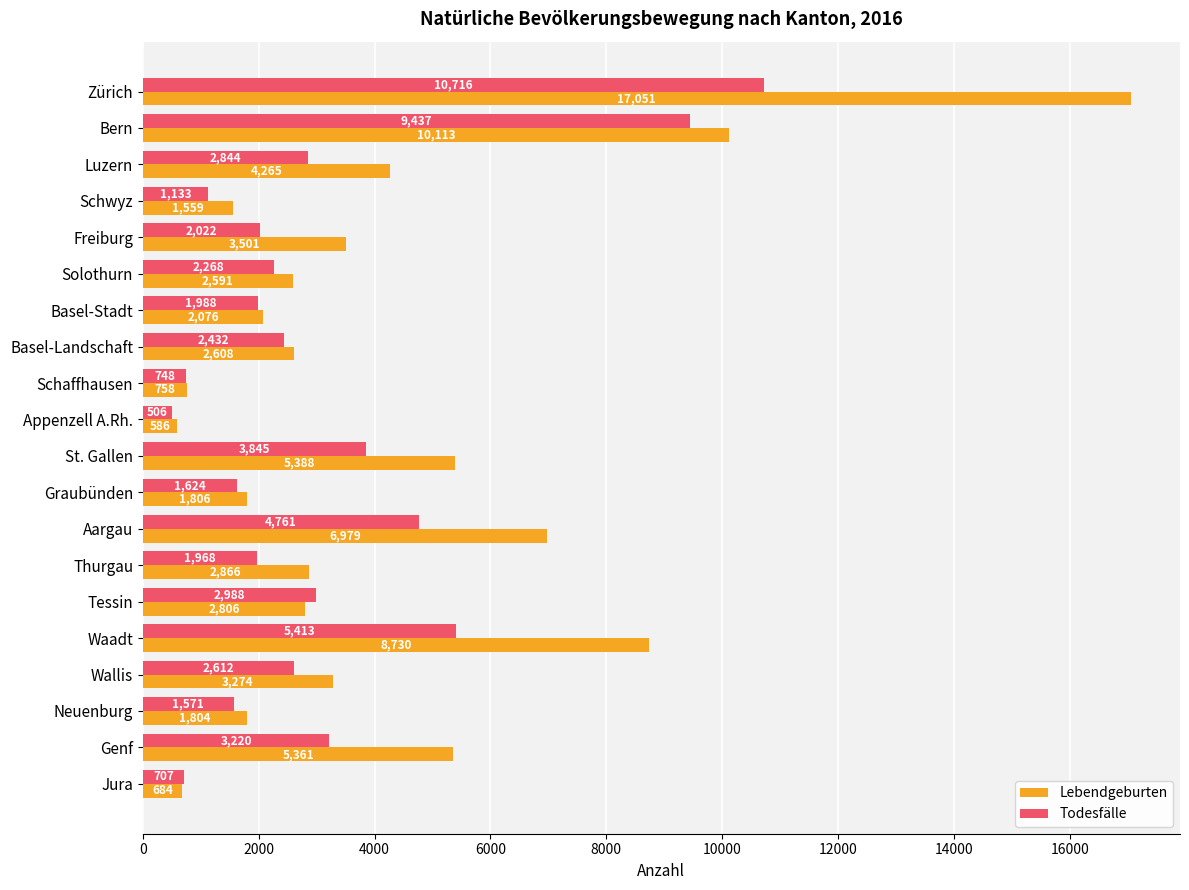

List the series in order of their overall mean, highest first.

Lebendgeburten, Todesfälle